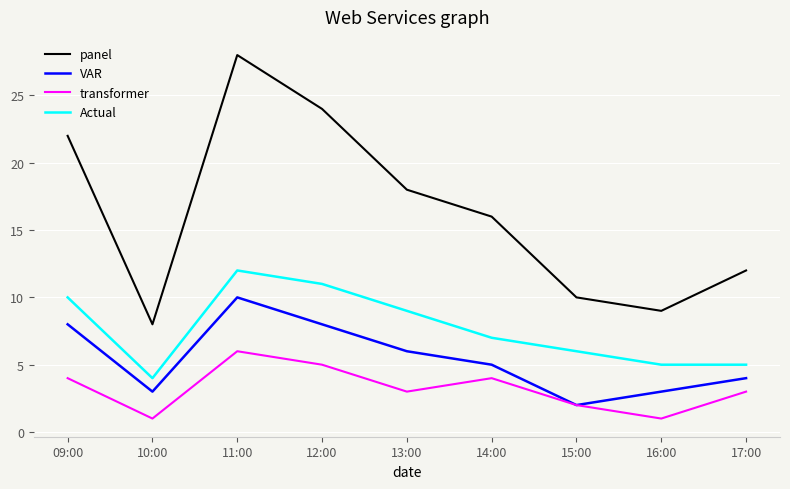

Which series has the largest total across all categories?

panel